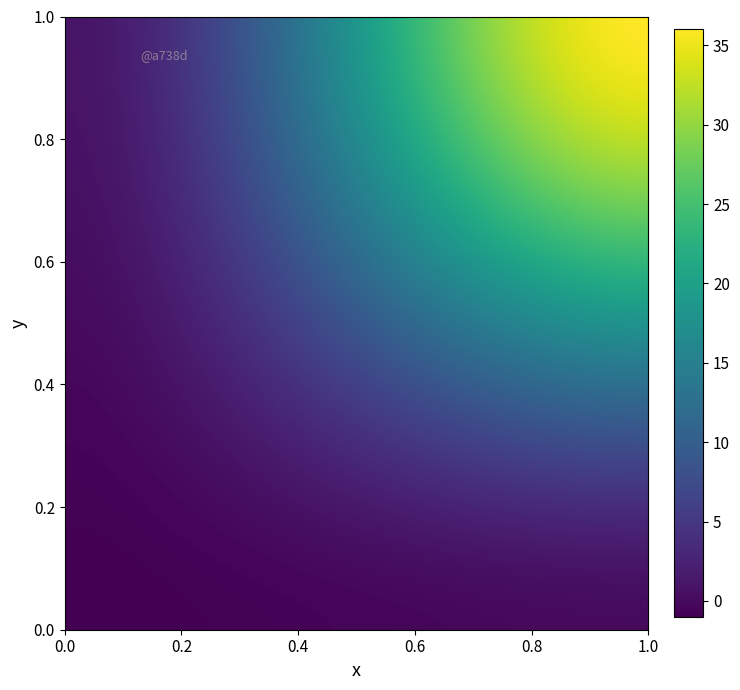

Is it true that ad4cfb19ff22c5c1d63bb76d793684c0a75ef12 equals 0 at 1?

False